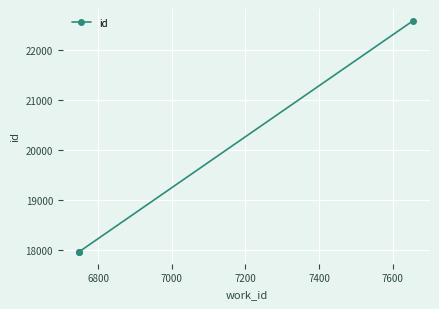

What is the greatest value displayed?

22586